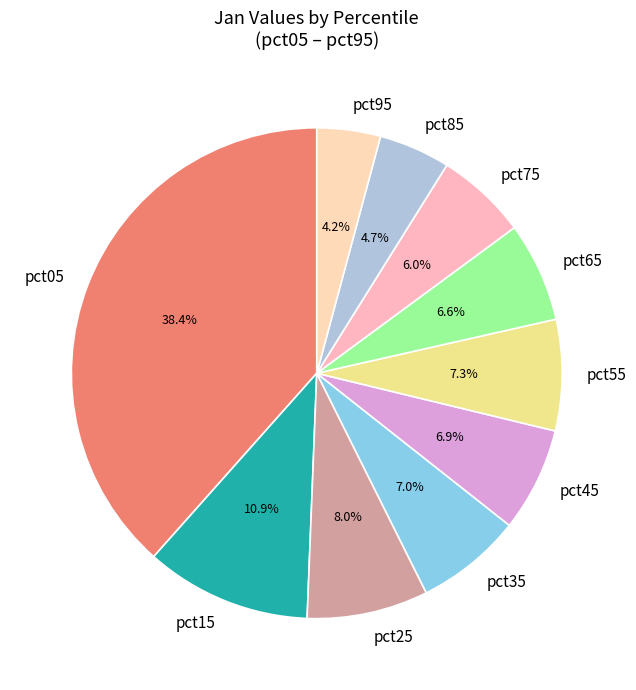

Which category has the biggest portion of the pie?

pct05